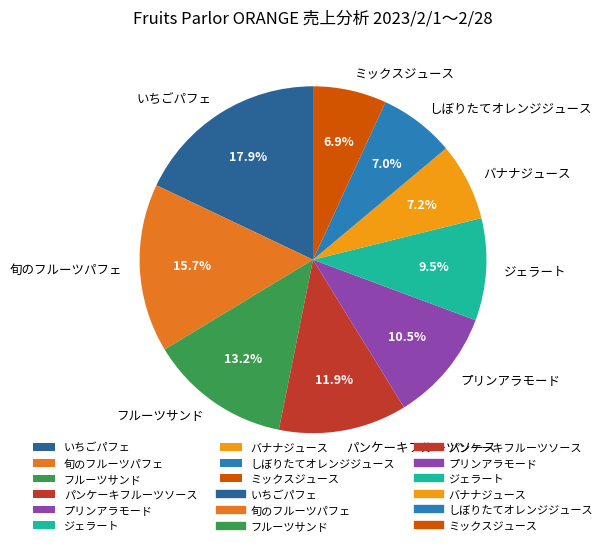

How many segments does this pie chart have?

9